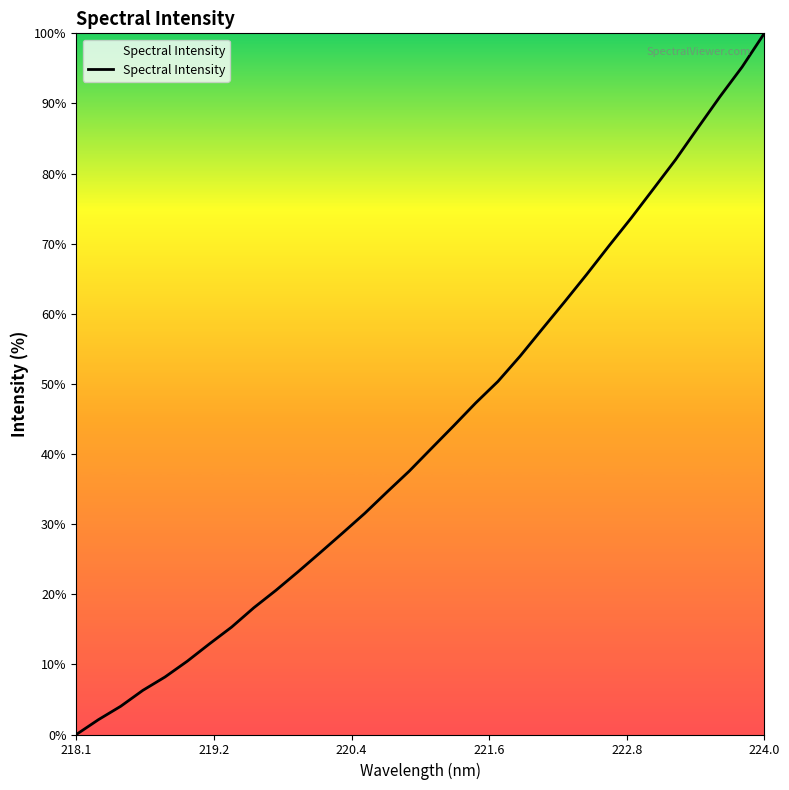

What is the greatest value displayed?

100.0